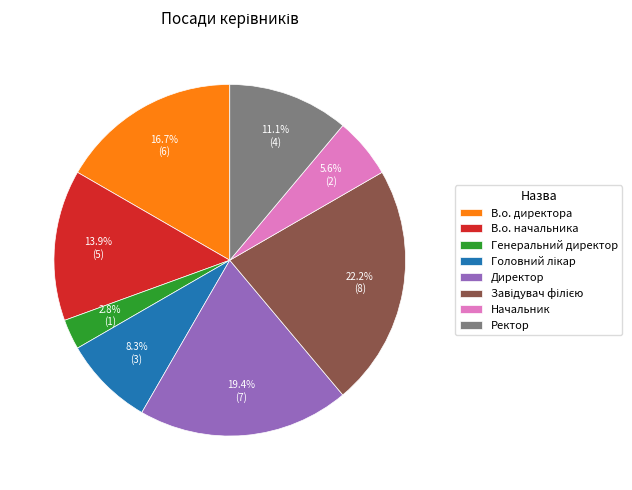

Between Генеральний директор and В.о. начальника, which is larger?

В.о. начальника